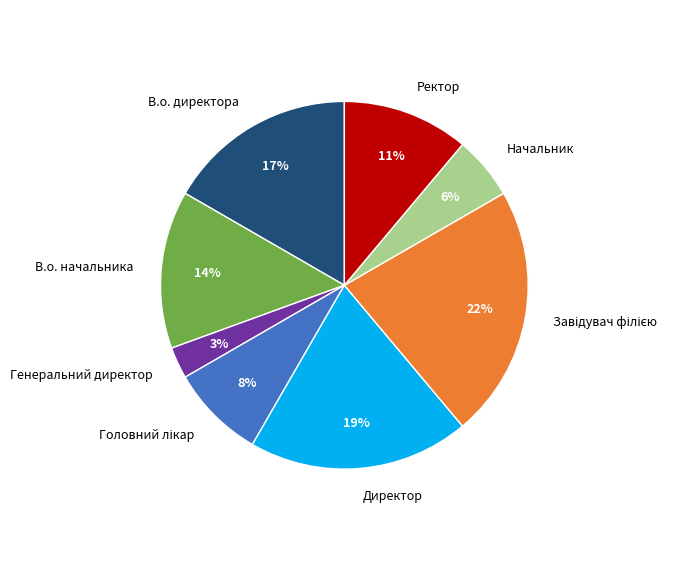

True or false: В.о. директора accounts for 17% of the total.

True